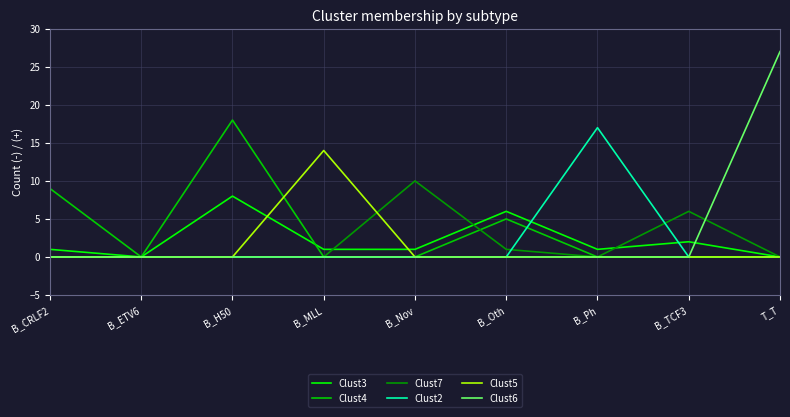

The Clust2 series shows 0 at B_TCF3. True or false?

True